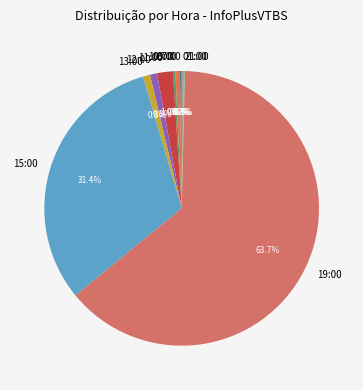

Which category has the biggest portion of the pie?

19:00